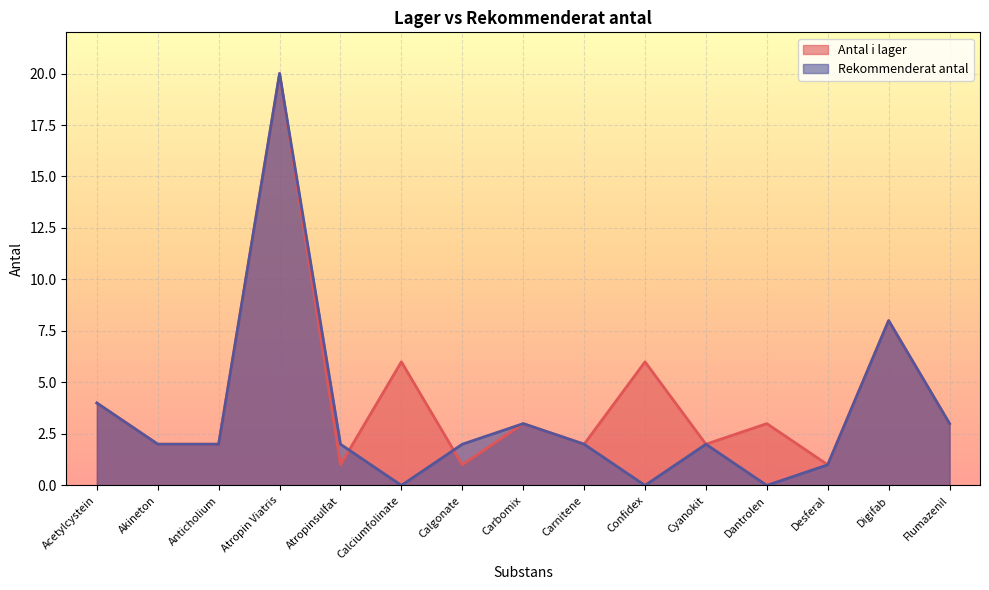

Where is Antal i lager nearest to the value 10?

Digifab